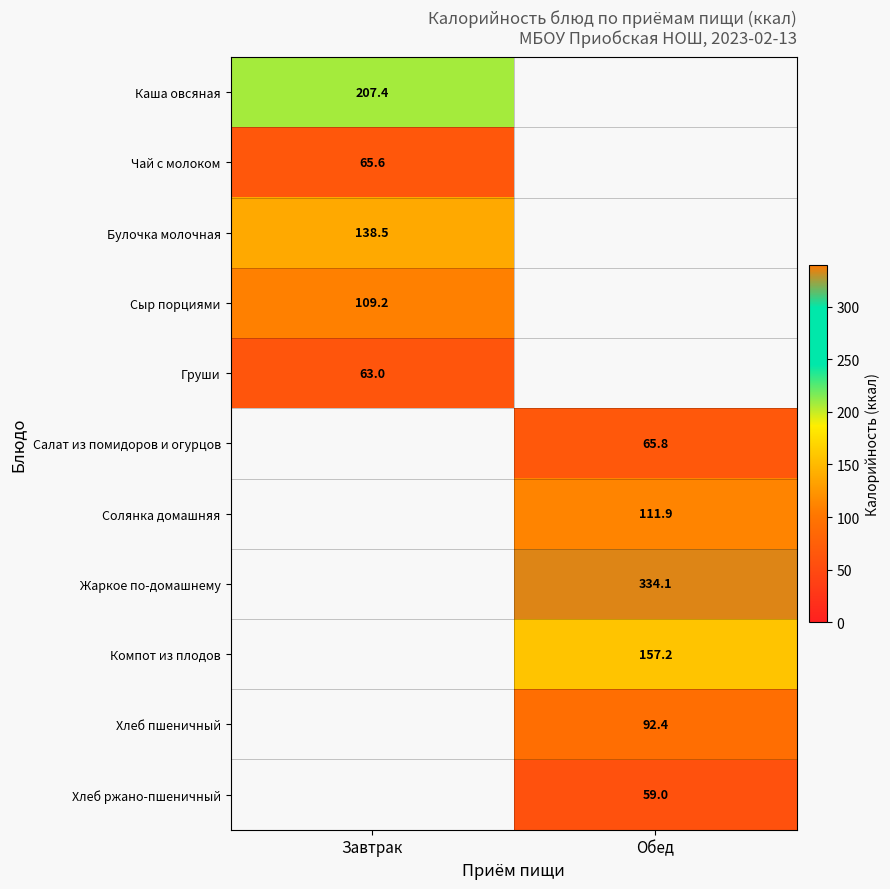

Is the value of Компот из плодов at Обед greater than the value of Салат из помидоров и огурцов at Обед?

Yes